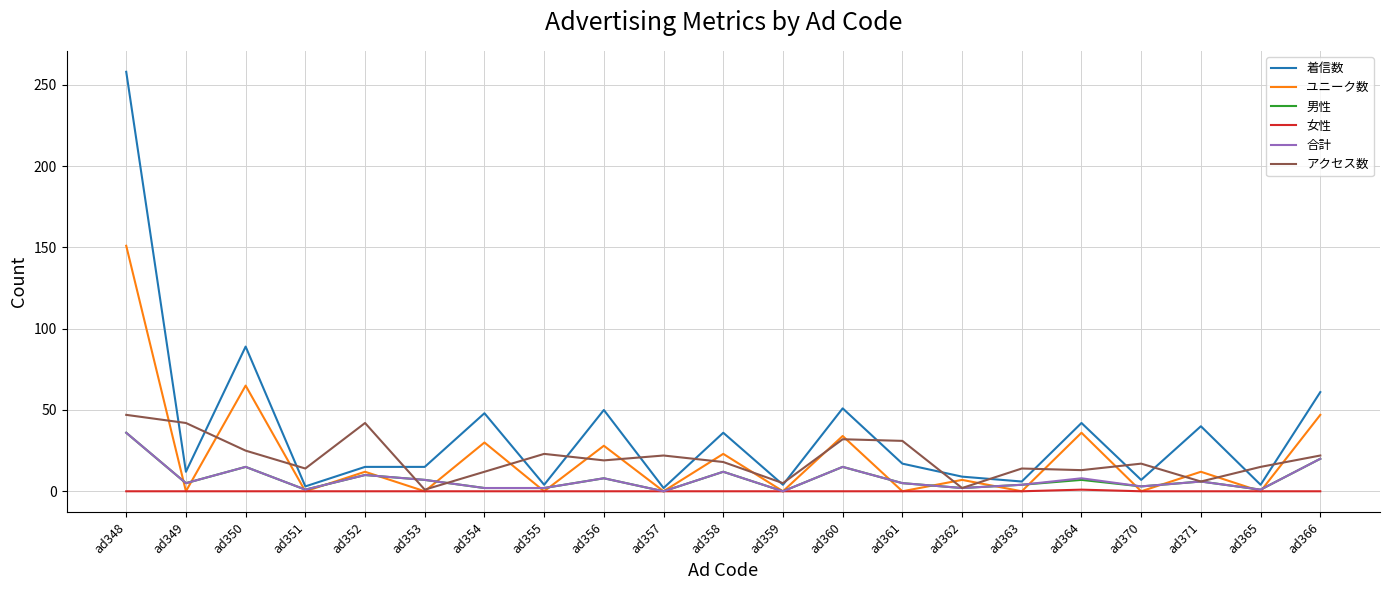

What is the difference between the highest and lowest values at ad350?

89